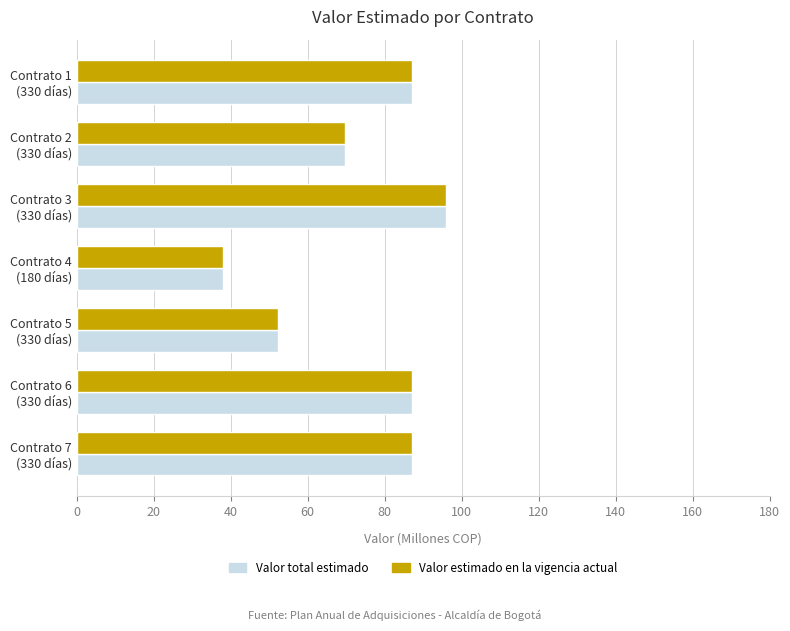

How many distinct data groups are displayed?

2